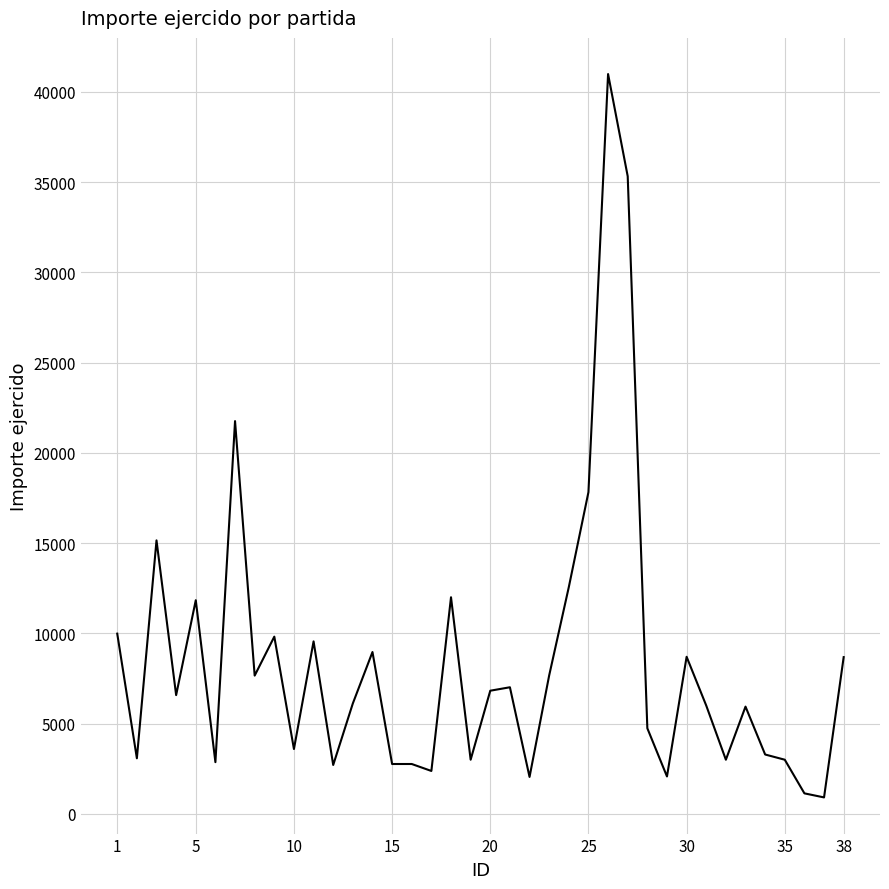

What is the greatest value displayed?

40983